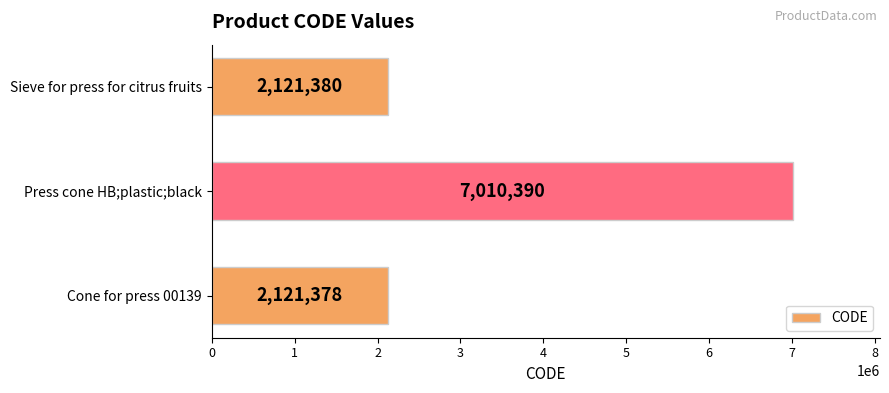

Rank the categories by value from lowest to highest.

Cone for press 00139, Sieve for press for citrus fruits, Press cone HB;plastic;black